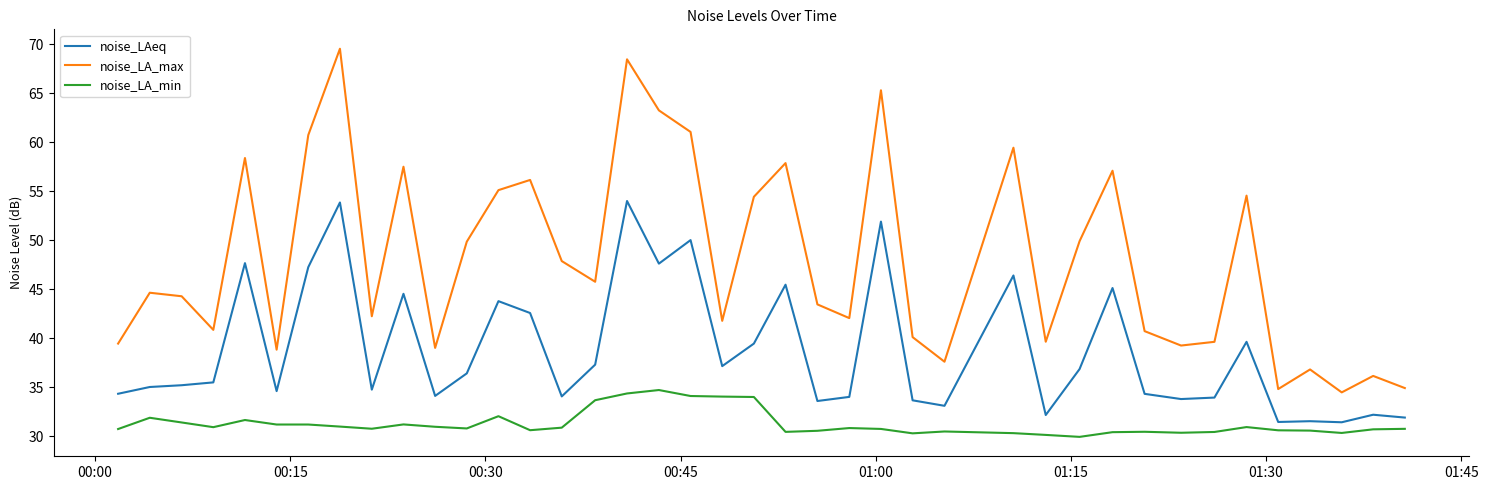

Which series has the widest spread of values?

noise_LA_max